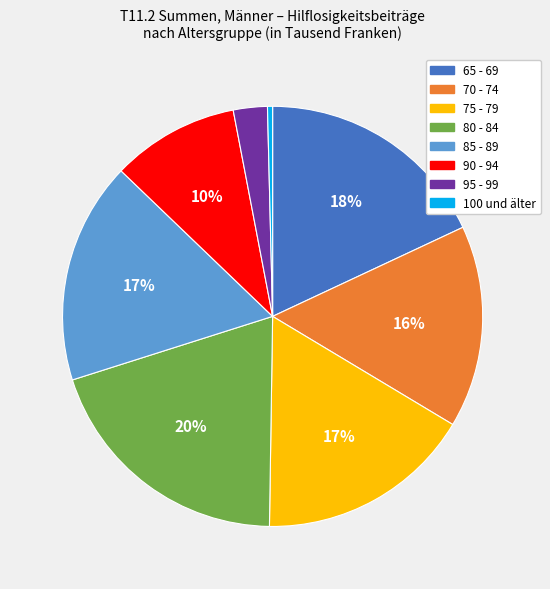

To the nearest percent, what is the difference between the 85 - 89 and 100 und älter slice percentages?

17%